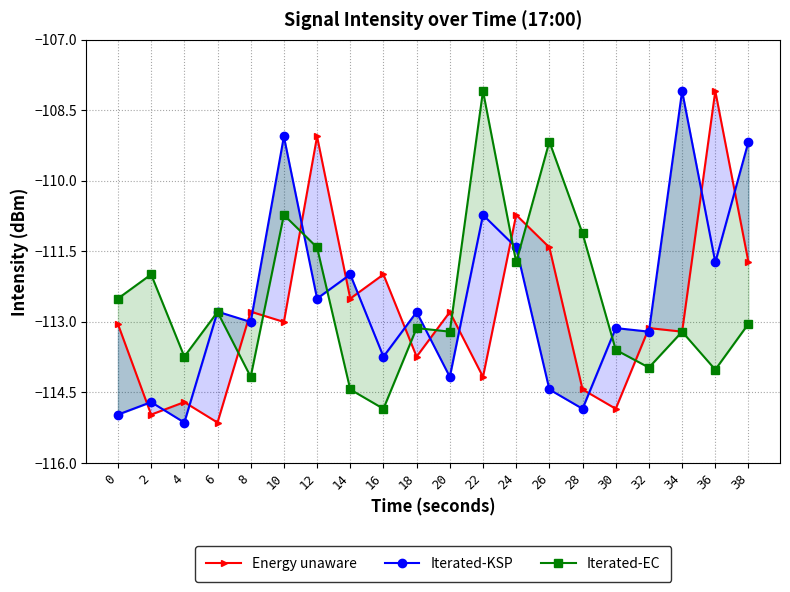

What is the value of the Iterated-EC point at the 9th from the left?

-114.9